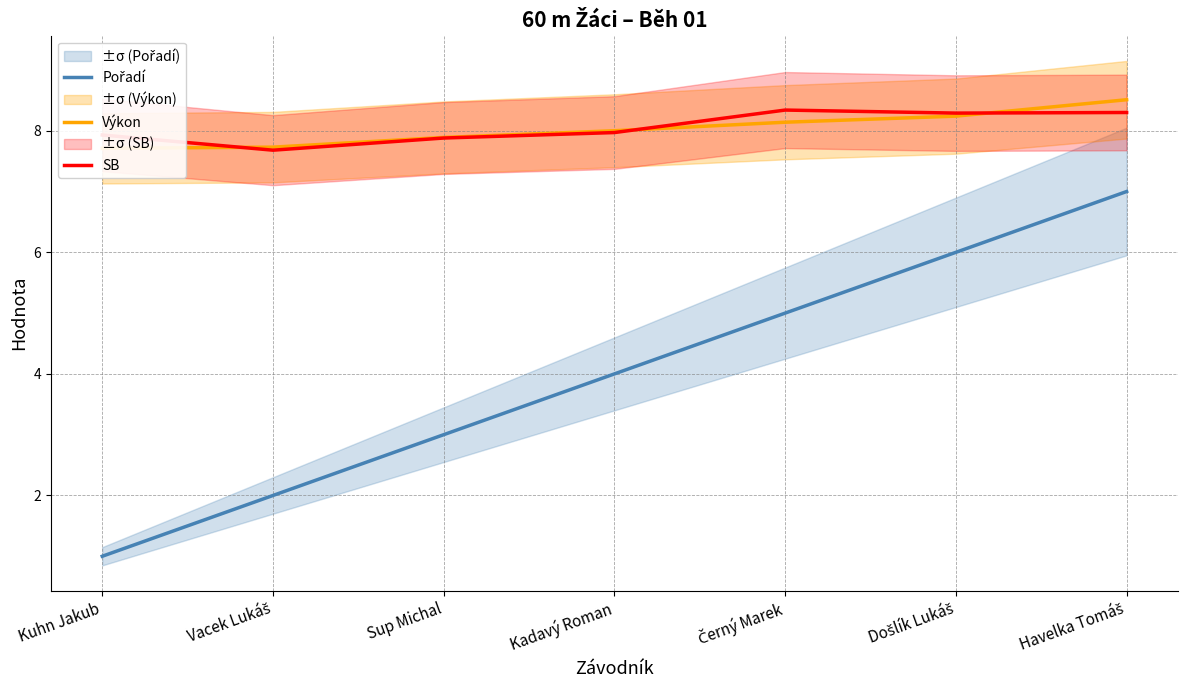

How many series are shown in this chart?

3